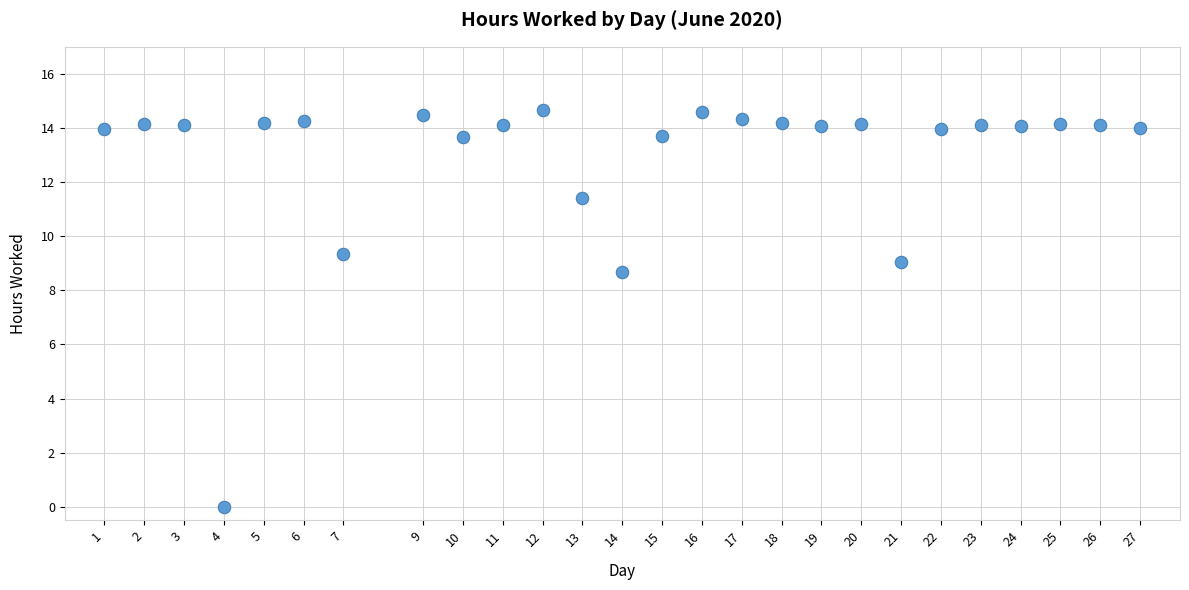

What Y value in the scatter plot is closest to 7?

8.7